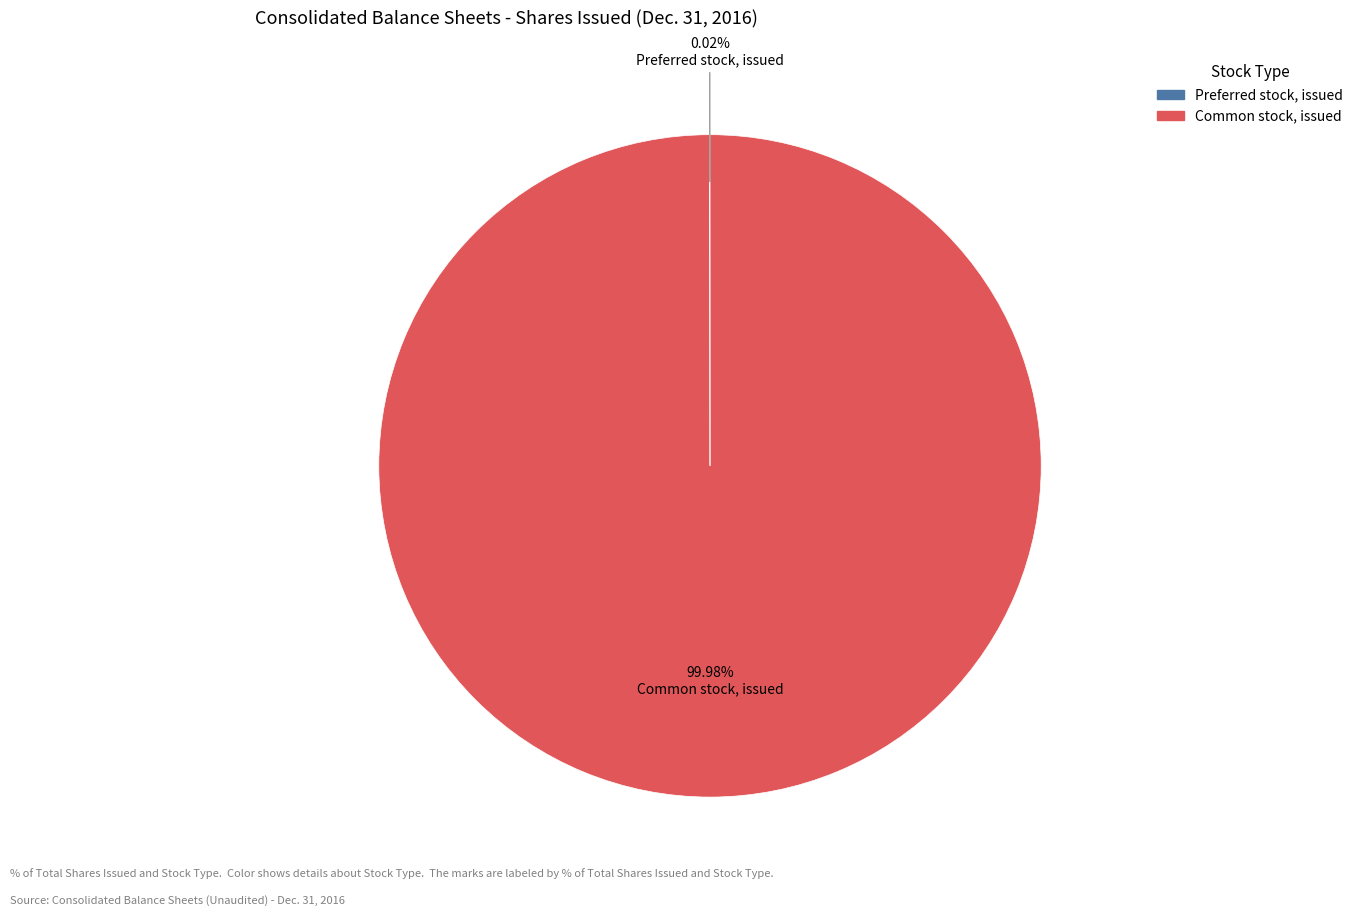

Which category has the biggest portion of the pie?

Common stock, issued